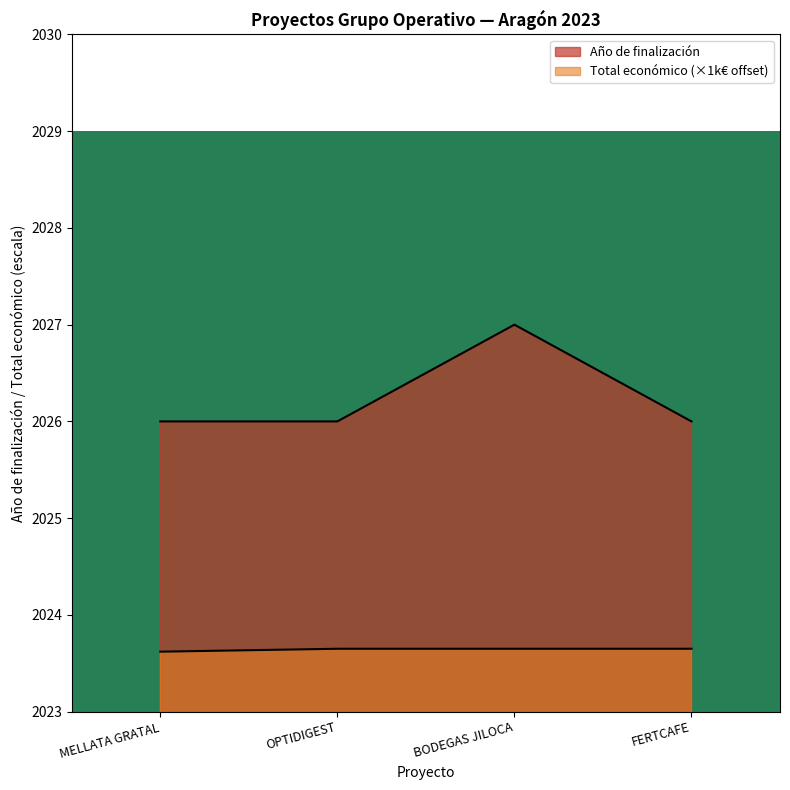

True or false: Año de finalización and Total económico cross at least once.

False